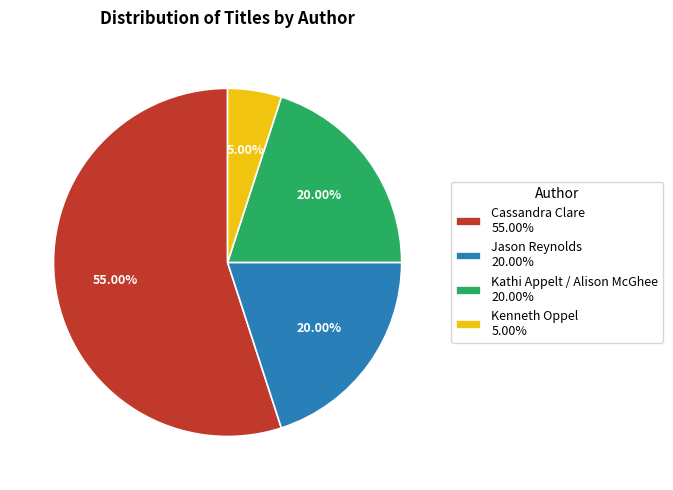

The Kathi Appelt / Alison McGhee slice represents 20% of the pie. True or false?

True